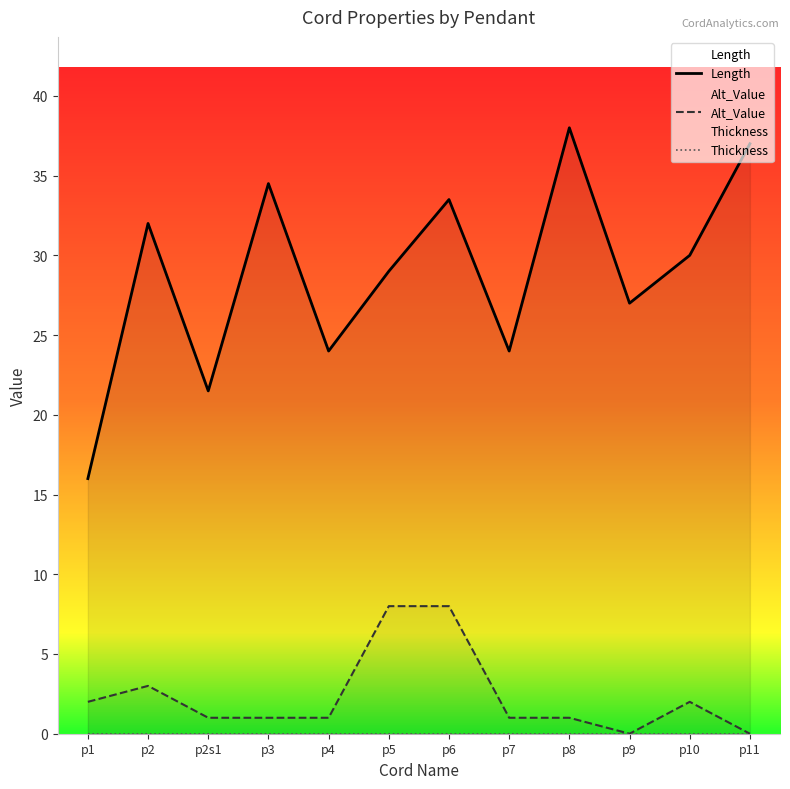

At how many categories does at least one series exceed 8?

12